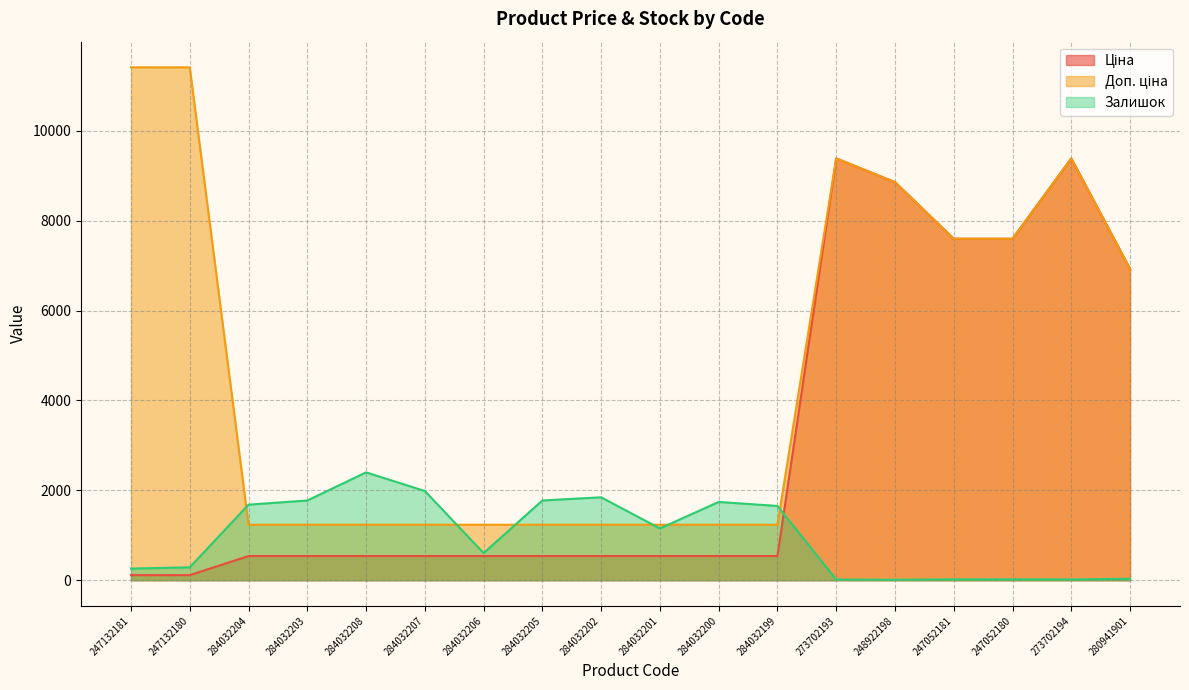

What is the value of the Ціна point at the 9th from the left?

539.0